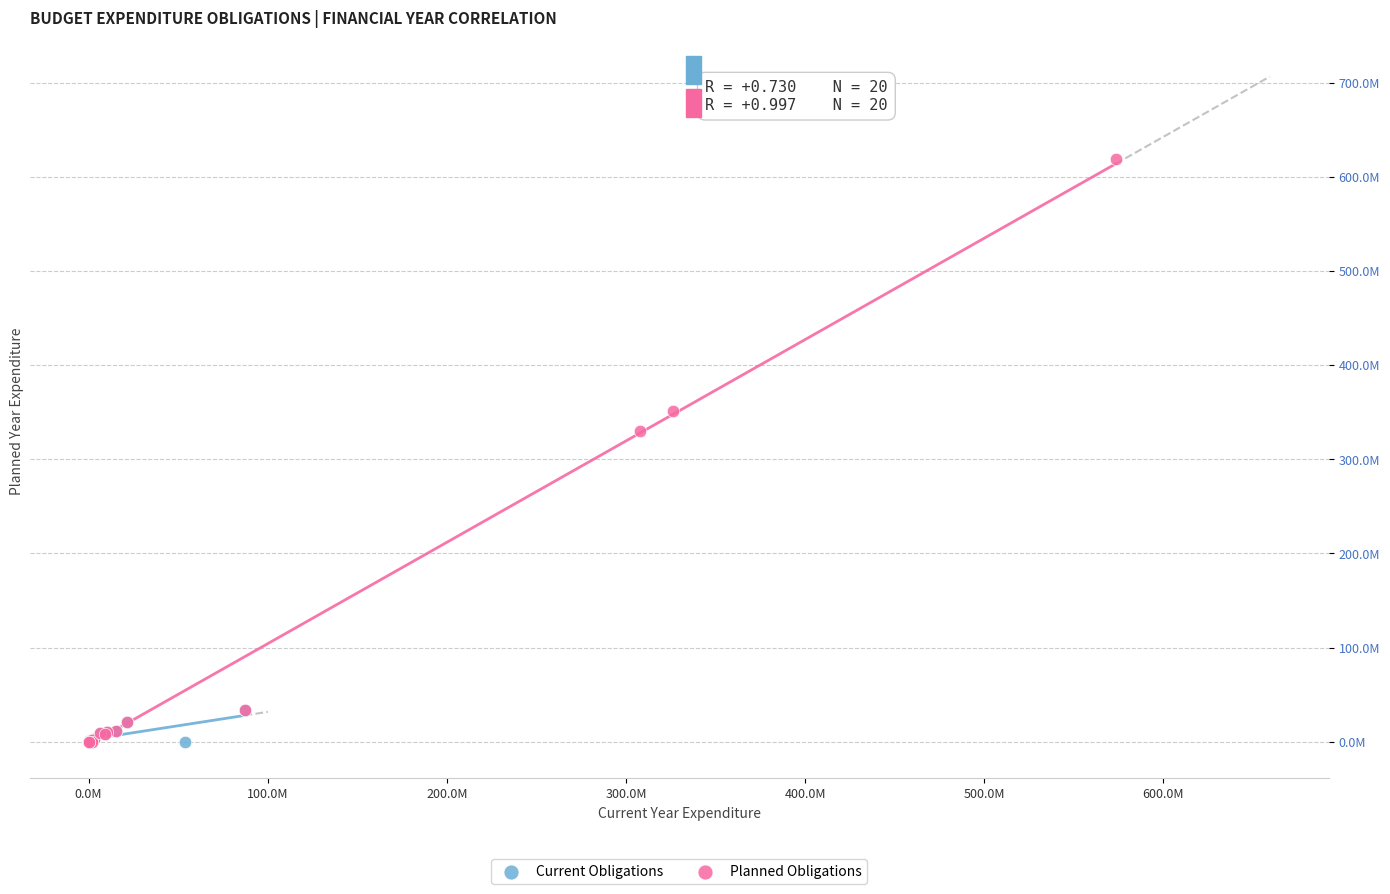

Which series has the widest spread of Y values?

Planned Obligations